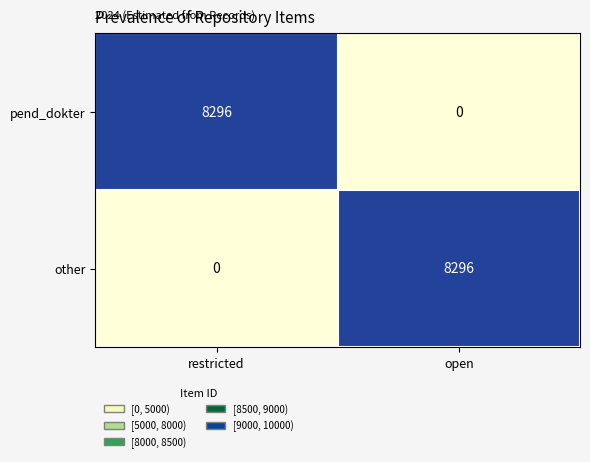

Rank the series at open from lowest to highest value.

pend_dokter, other